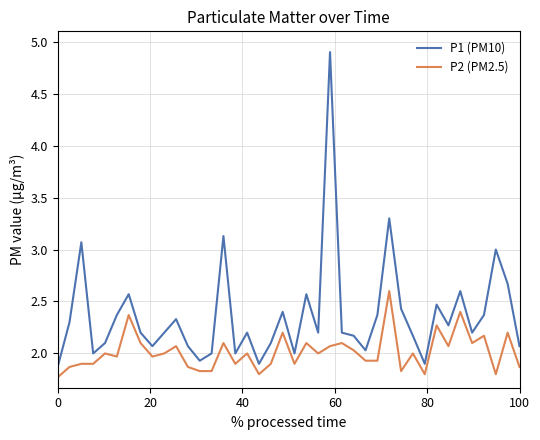

What is the difference between the maximum and minimum values in the P1 (PM10) series?

3.0